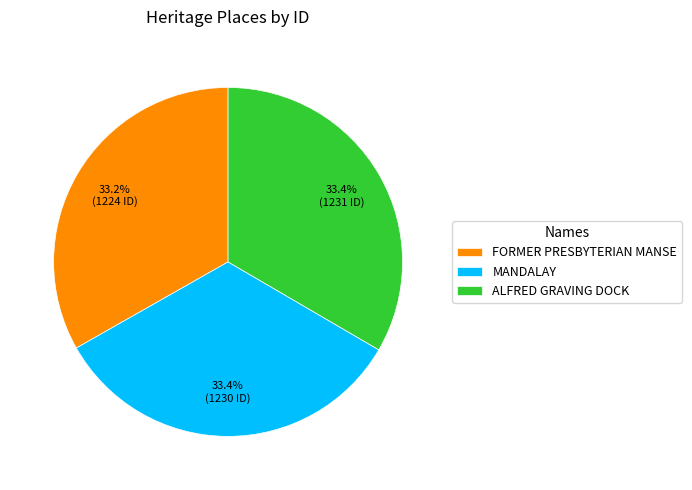

The ALFRED GRAVING DOCK slice represents 33% of the pie. True or false?

True